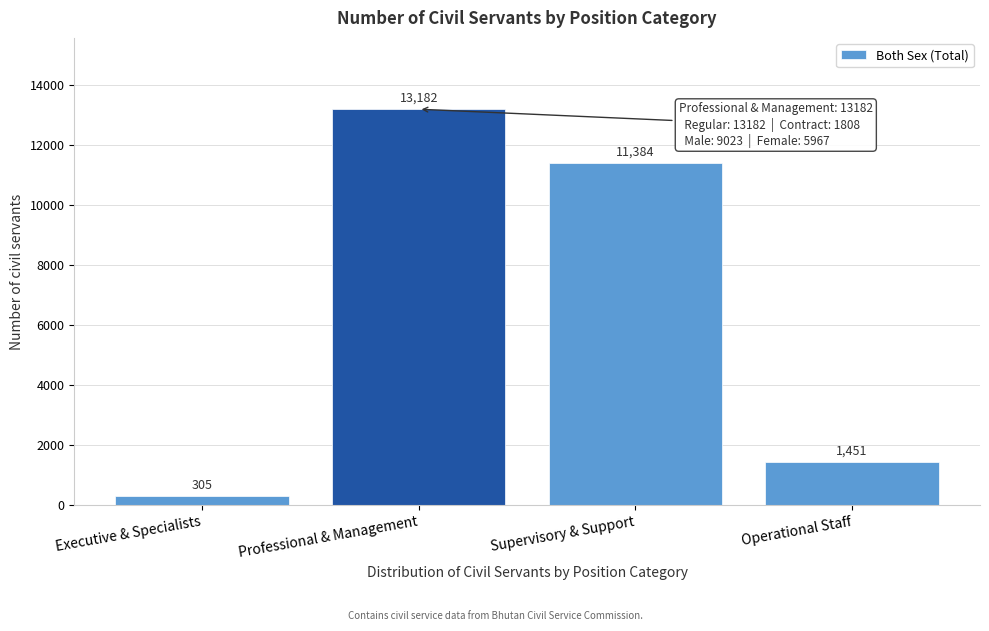

Reading right to left, what are all the values shown in this chart?

Operational Staff=1451	Supervisory & Support=11384	Professional & Management=13182	Executive & Specialists=305